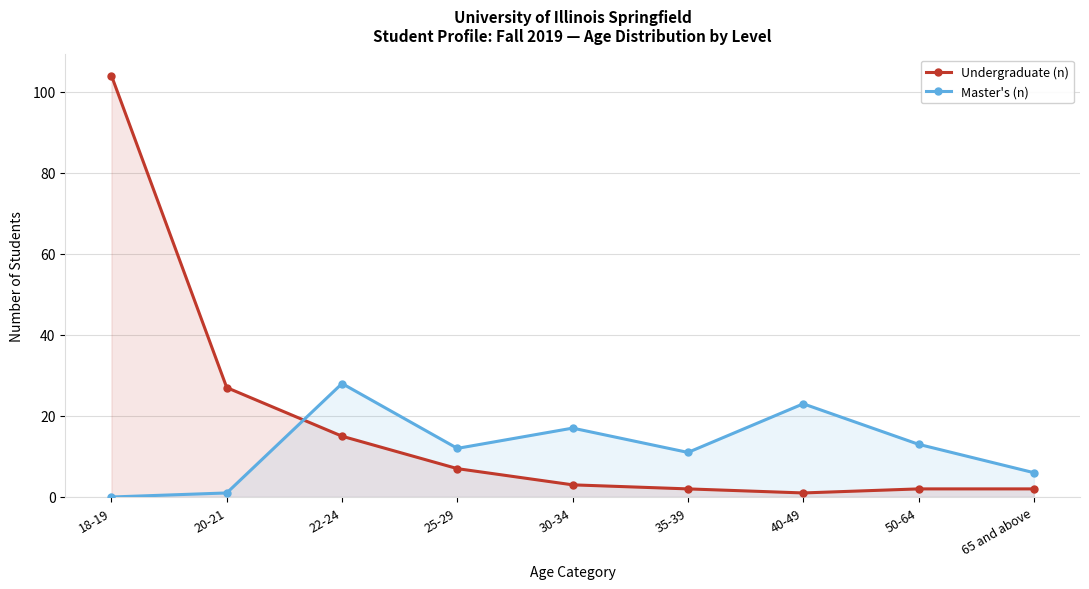

Rank the series at 50-64 from lowest to highest value.

Undergraduate (n), Master's (n)